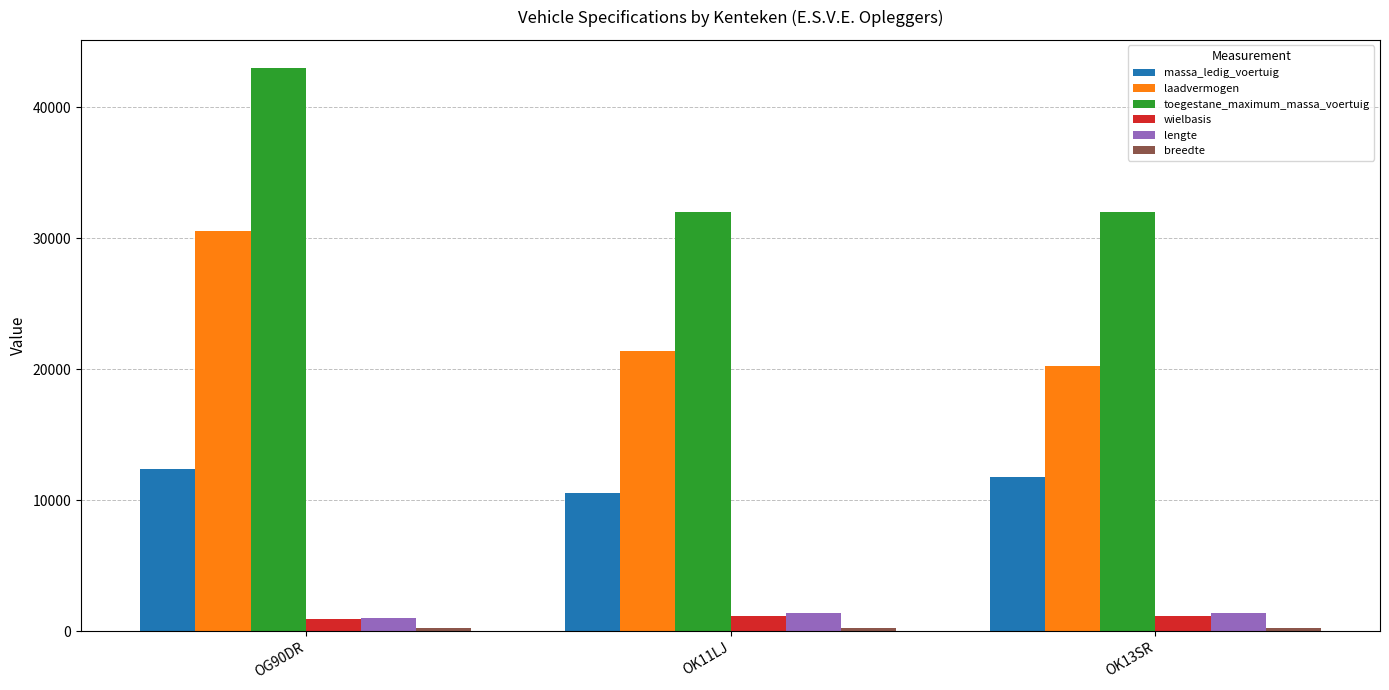

The laadvermogen series shows 33202 at OK11LJ. True or false?

False